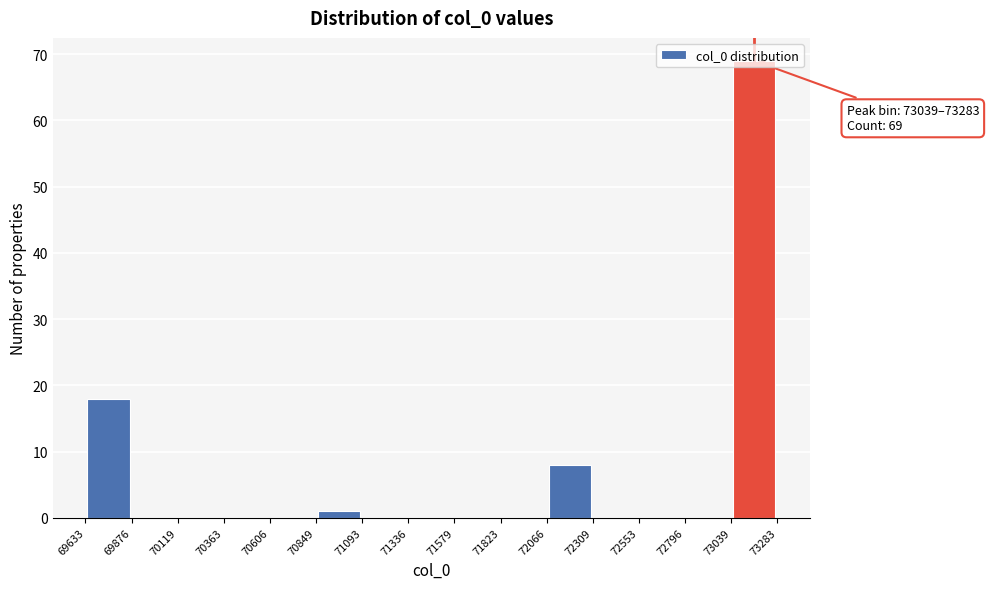

Which range on the x-axis has the tallest bar?

73039 to 73283